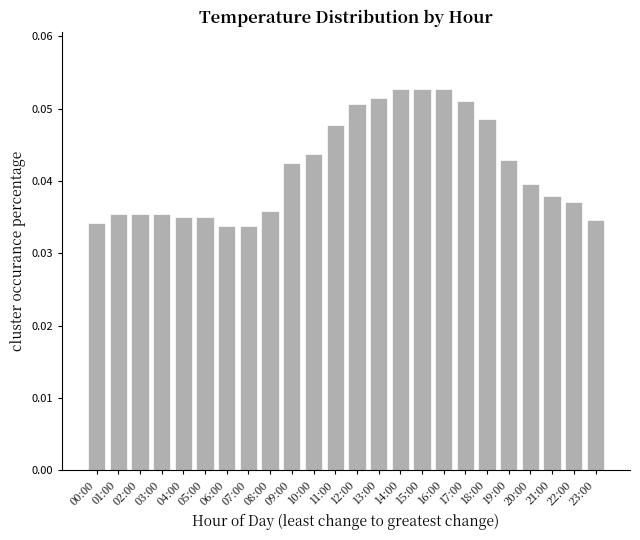

What is the label of the 4th bar from the left?

03:00